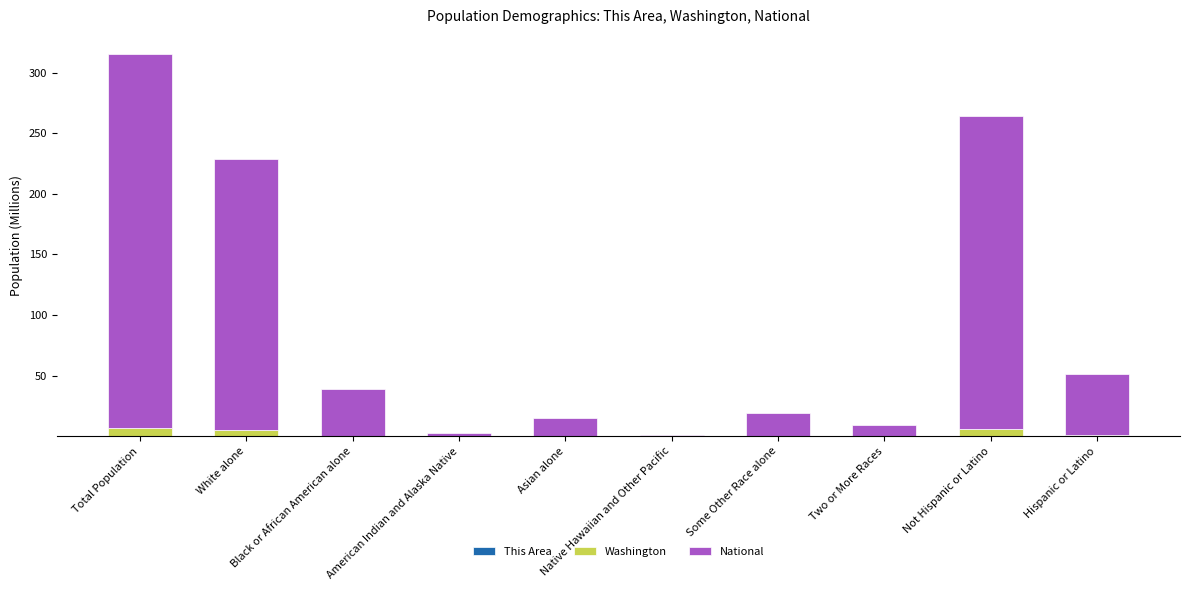

Are the bars horizontal?

No